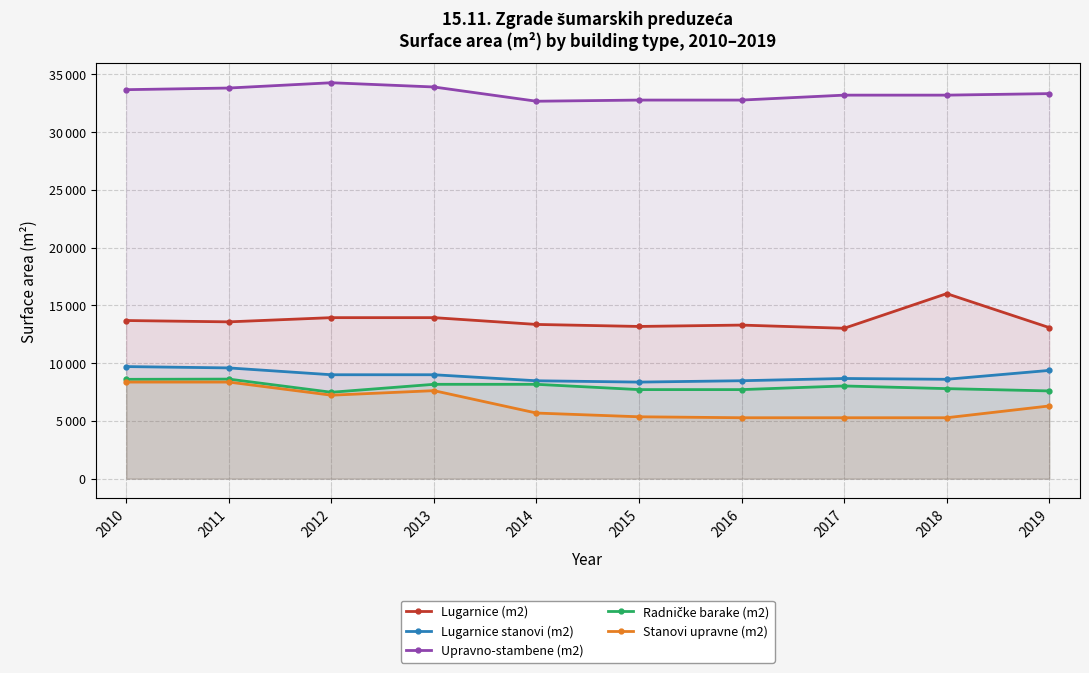

True or false: Stanovi upravne (m2) and Upravno-stambene (m2) intersect in this chart.

False